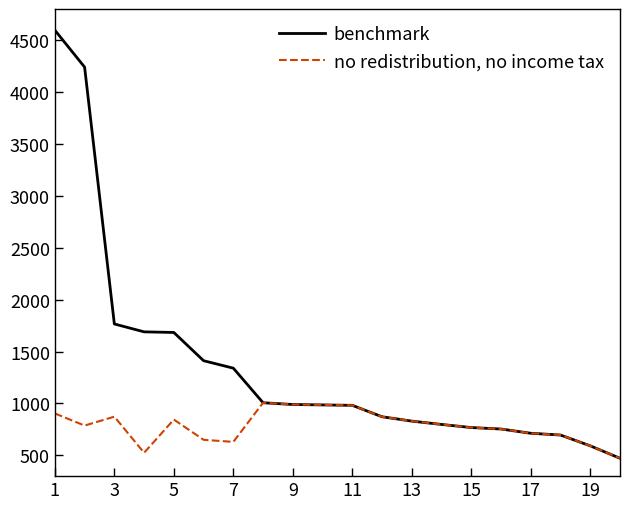

List the series in order of their overall mean, lowest first.

no redistribution, no income tax, benchmark